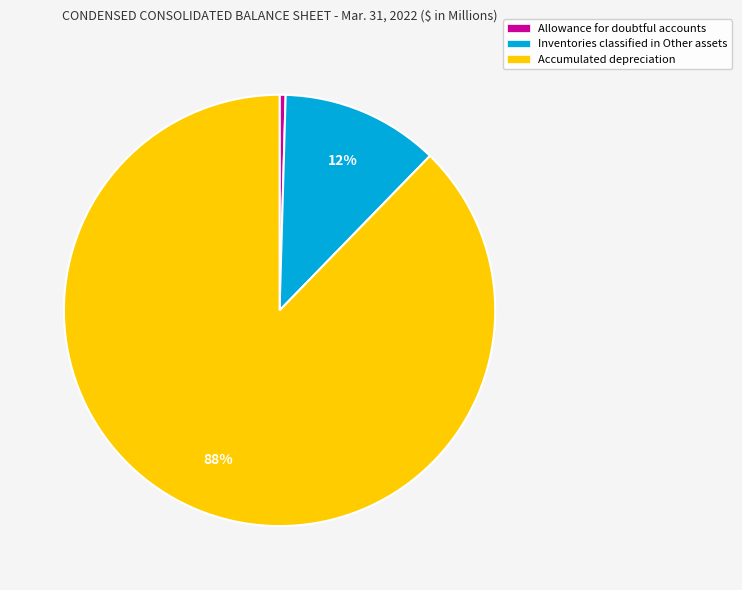

Combined, do Inventories classified in Other assets and Accumulated depreciation account for over 50%?

Yes